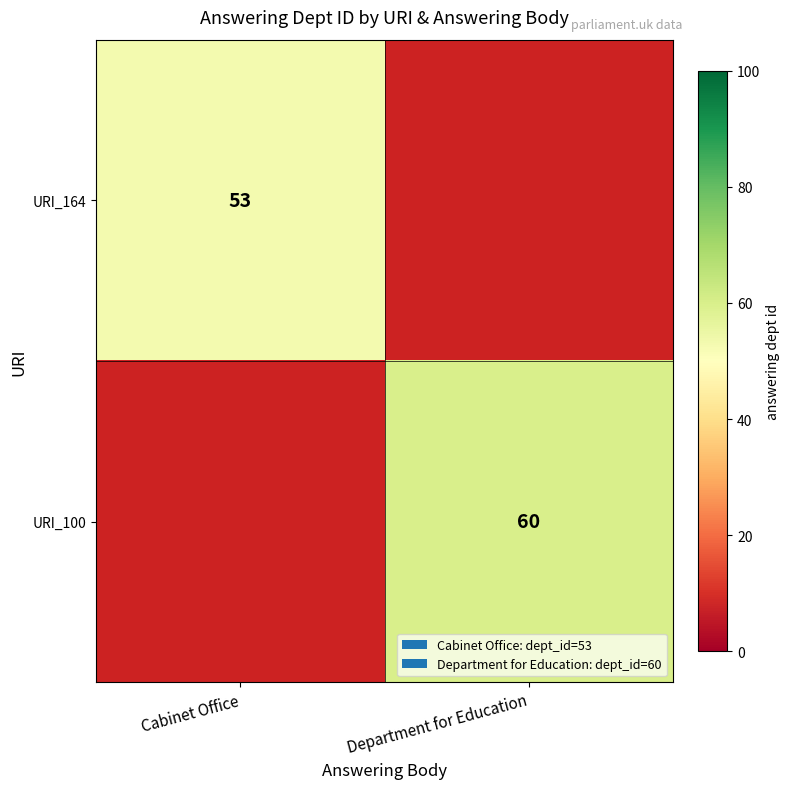

The value of URI_164 at Cabinet Office is 53. True or false?

True